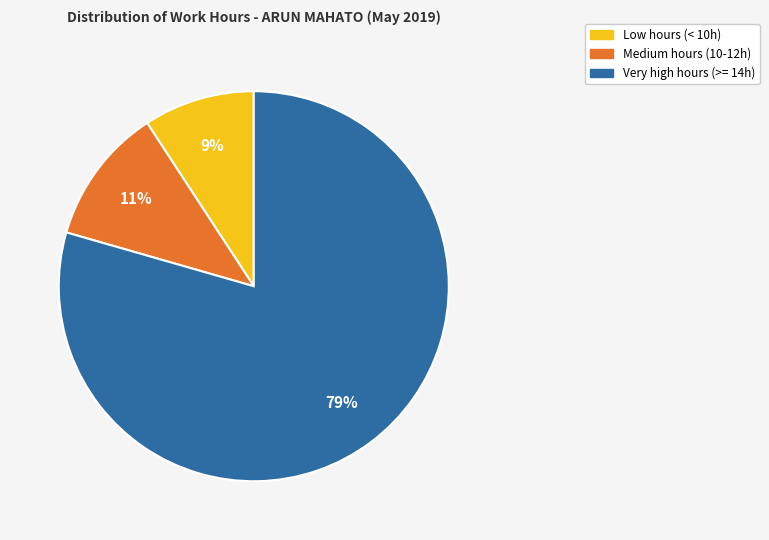

How many slices are in this pie chart?

3